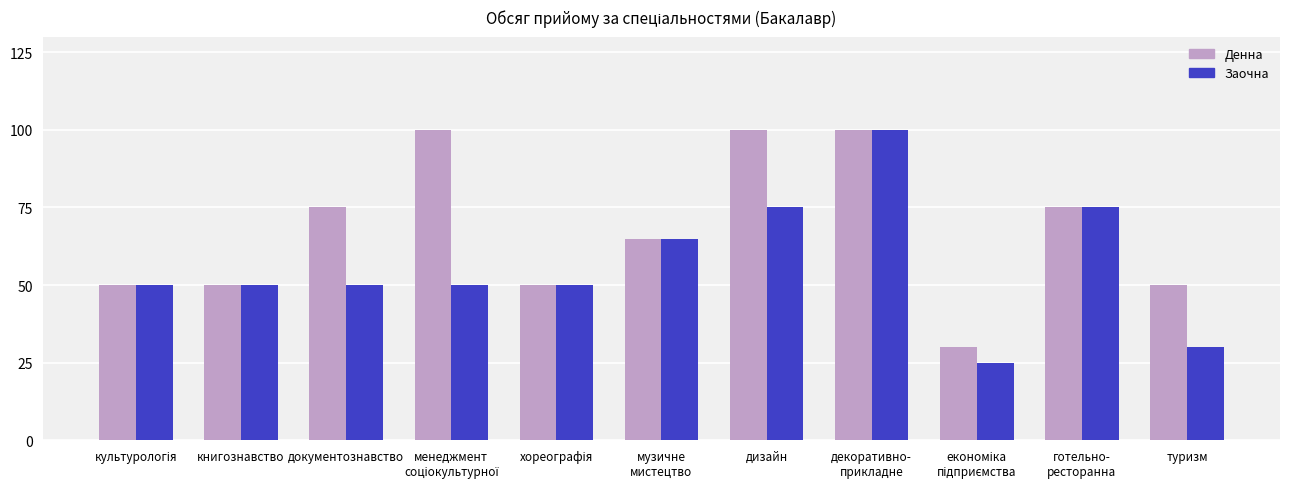

At how many categories does at least one series exceed 92?

3